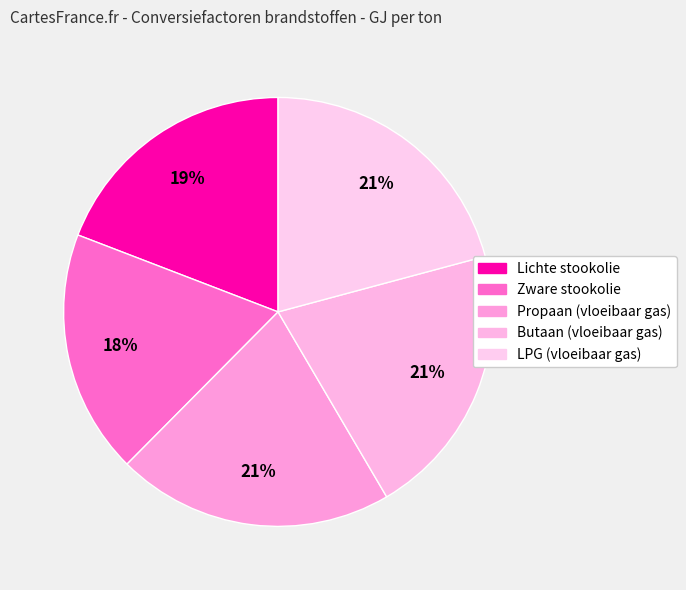

How many segments does this pie chart have?

5